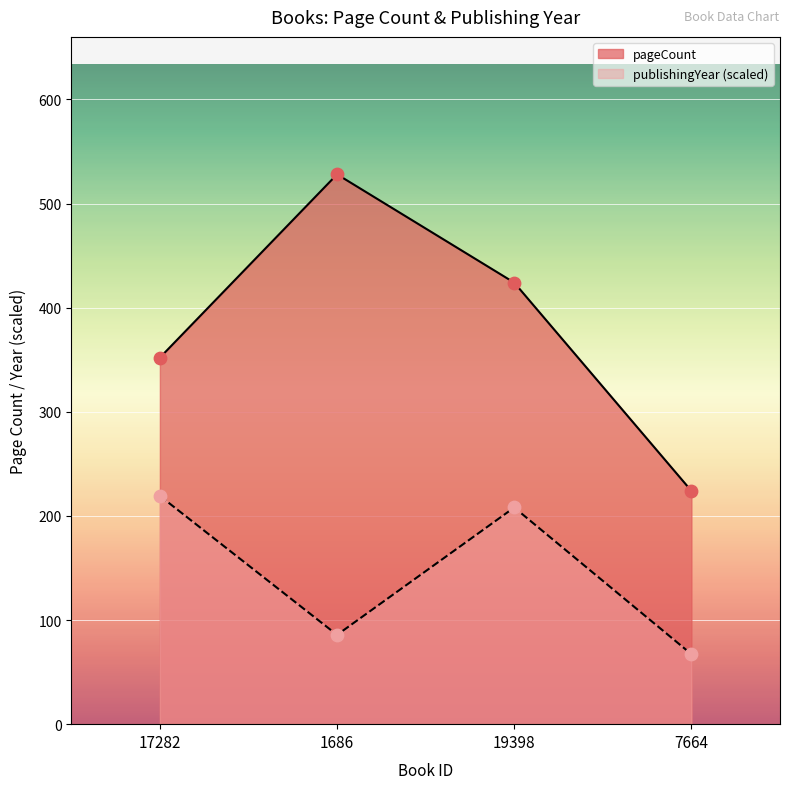

Which series has the largest Y range (max minus min)?

pageCount